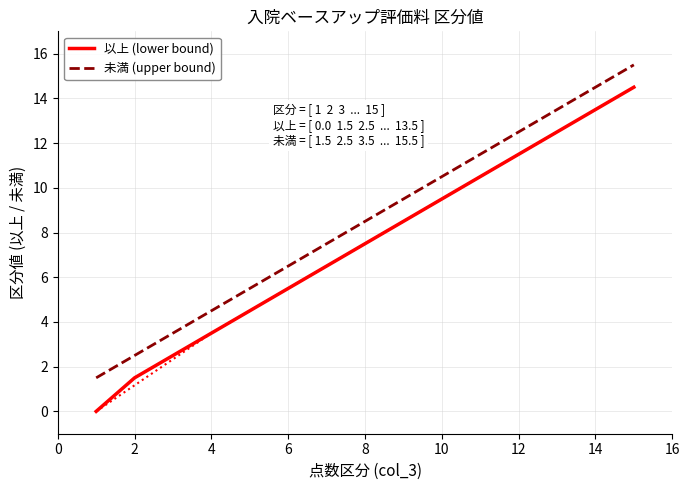

Where does the 以上 (lower bound) series first go above 7?

8